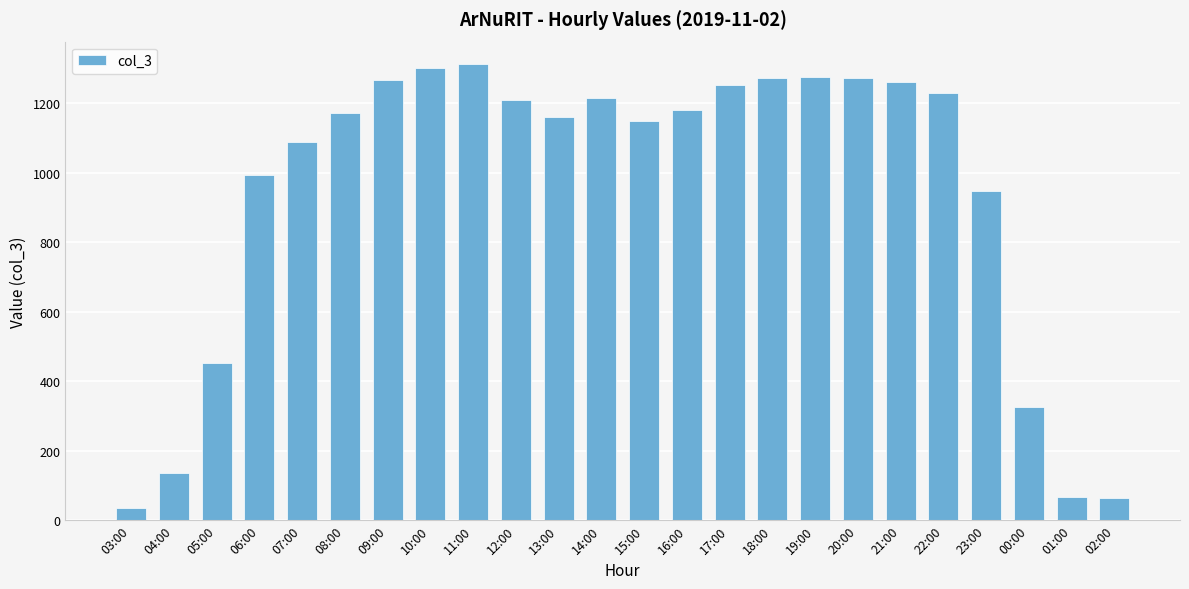

Where does the data first go above 1182?

09:00